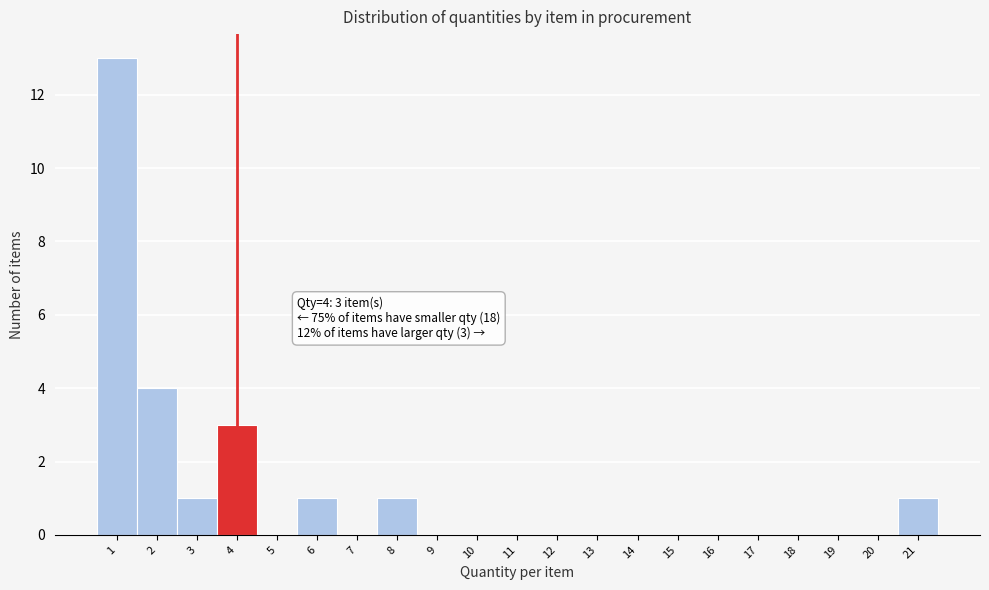

Over which range of the x-axis is the bar tallest?

0.5 to 1.5